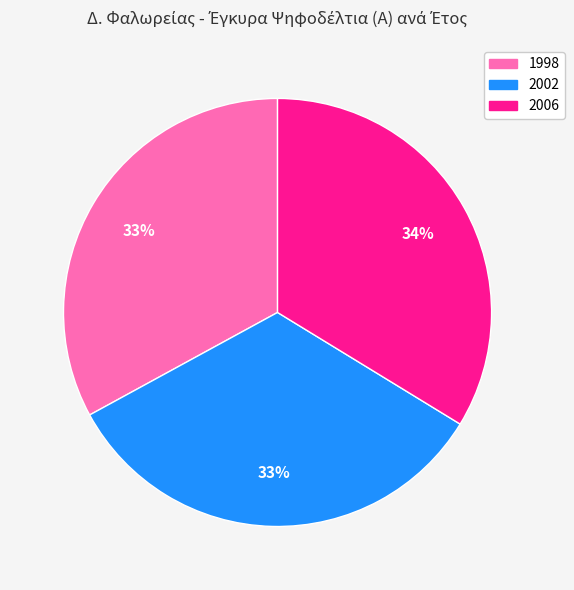

To the nearest percent, what is the difference between the largest and smallest slice percentages?

1%